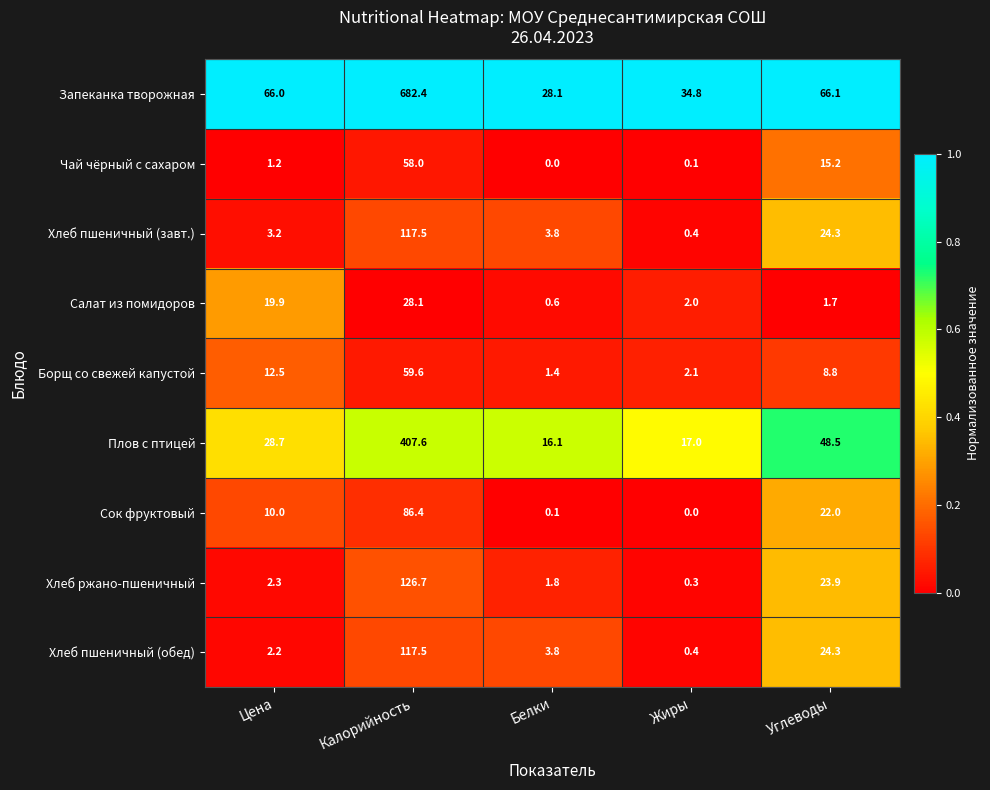

At which label does Хлеб пшеничный (завт.) reach its minimum?

Жиры